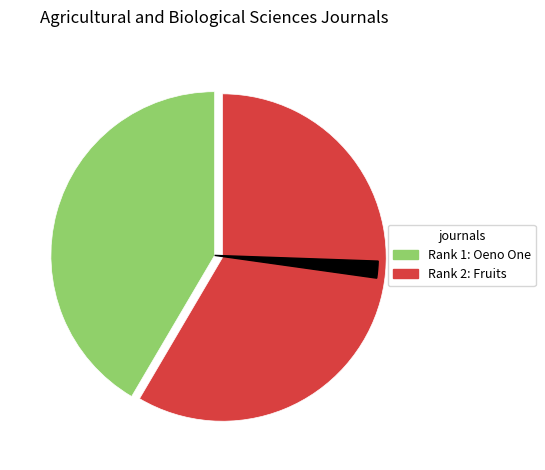

Does any single category account for the majority?

Yes